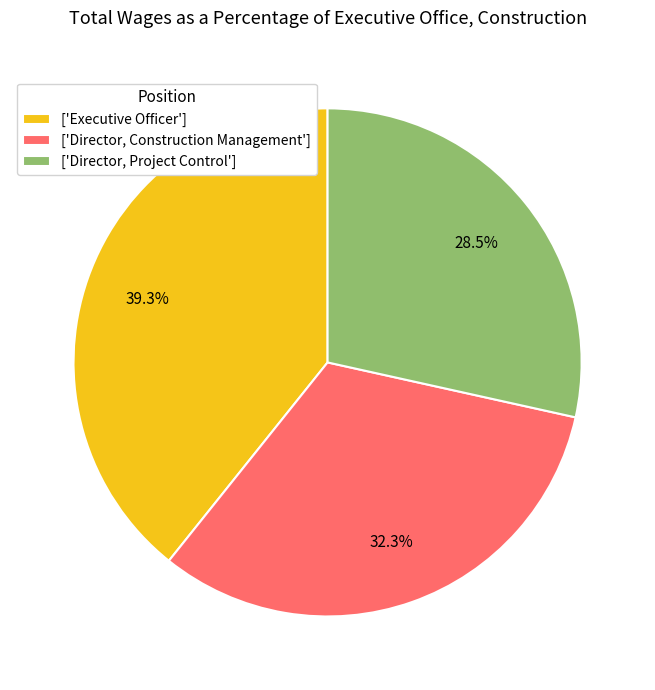

How many segments does this pie chart have?

3